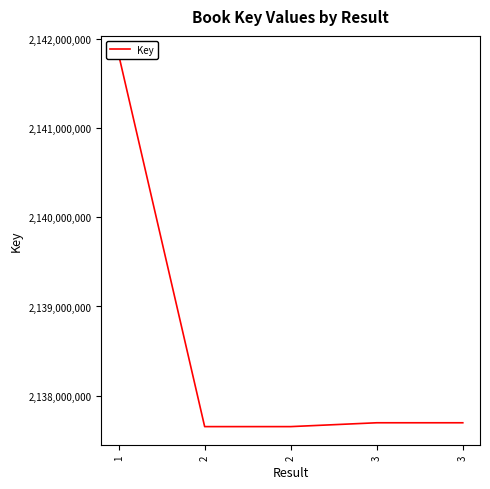

How many series are shown in this chart?

1